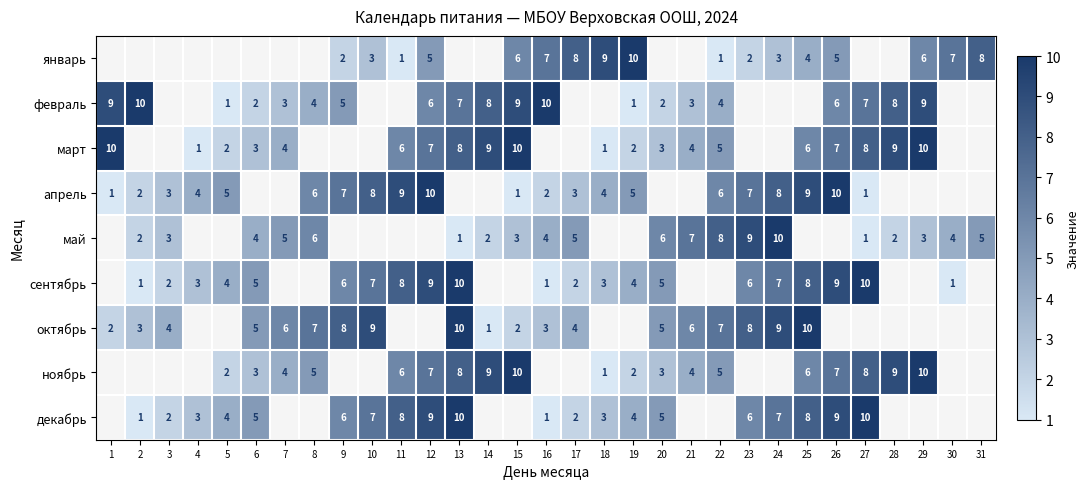

The ноябрь series shows 9 at 28. True or false?

True